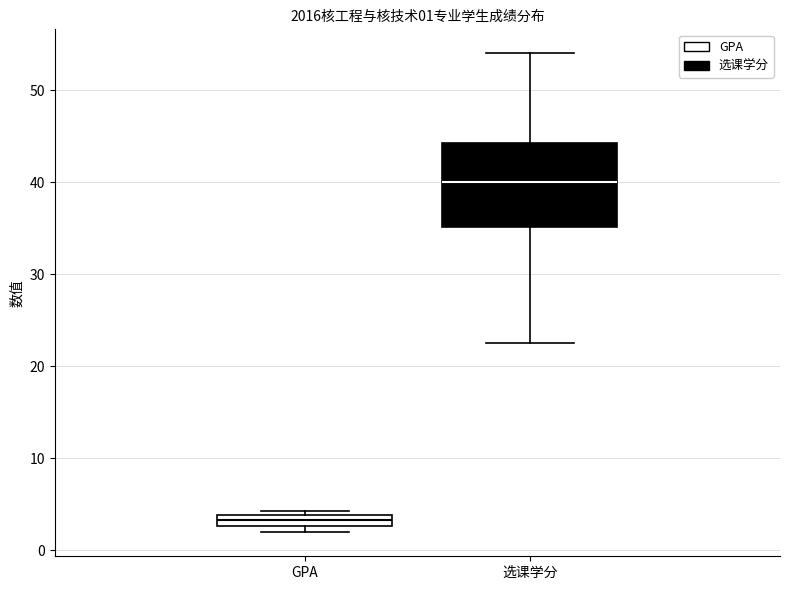

Which box is the tallest, from its lower edge to its upper edge?

选课学分